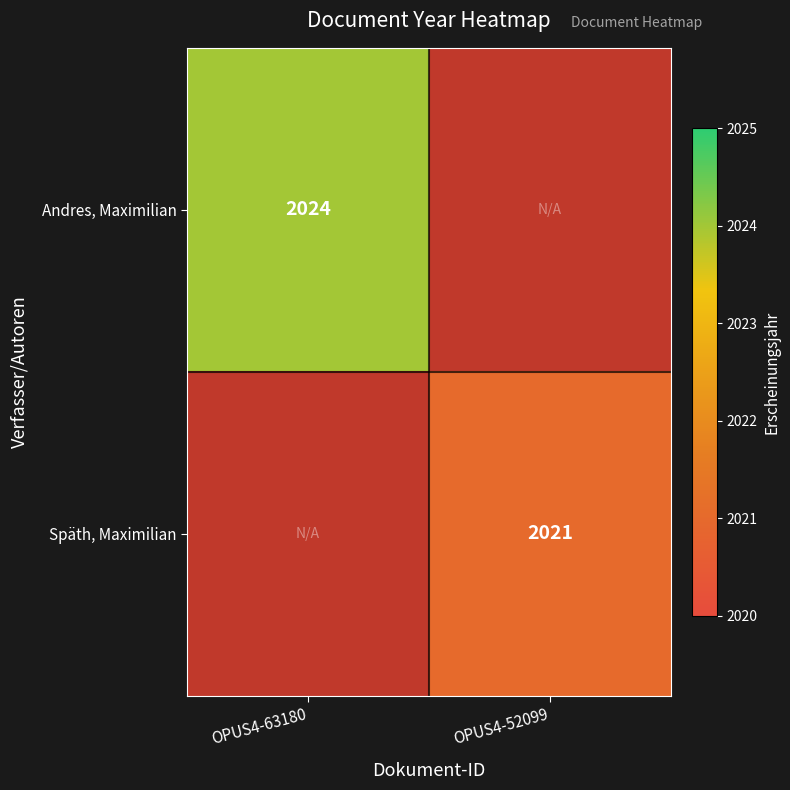

True or false: Späth, Maximilian has a value of 2021 at OPUS4-52099.

True